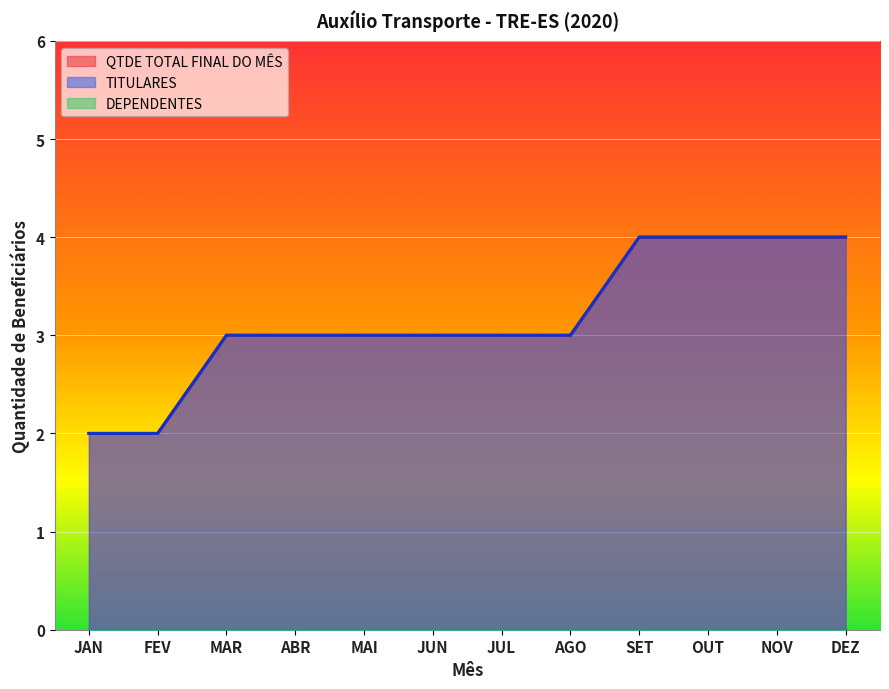

The TITULARES series shows 1 at AGO. True or false?

False